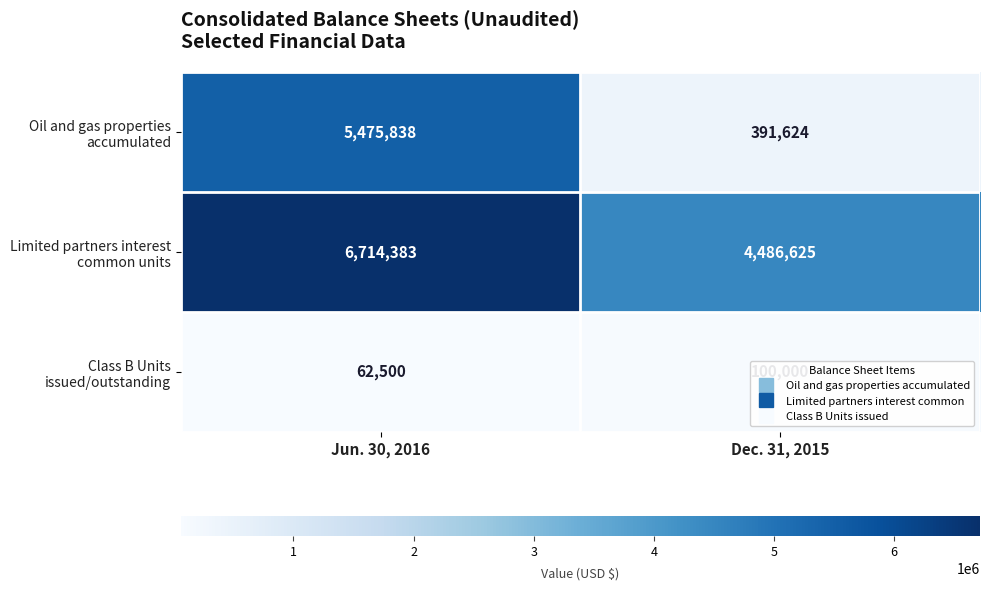

At which category is the sum across all series the highest?

Jun. 30, 2016